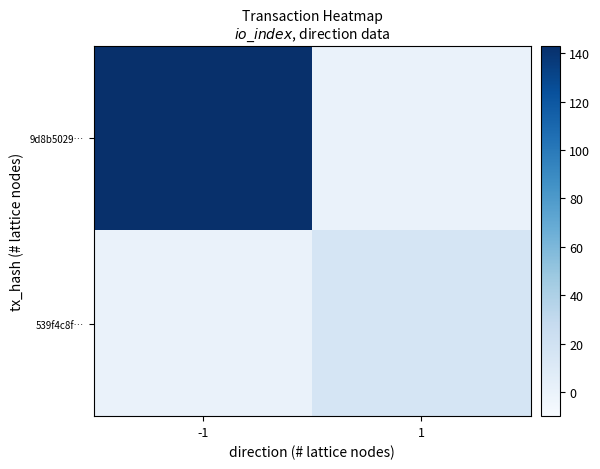

Between -1 and 1, which series saw the biggest shift?

9d8b5029…